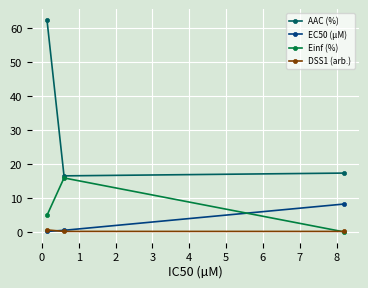

Which series has the widest spread of values?

AAC (%)